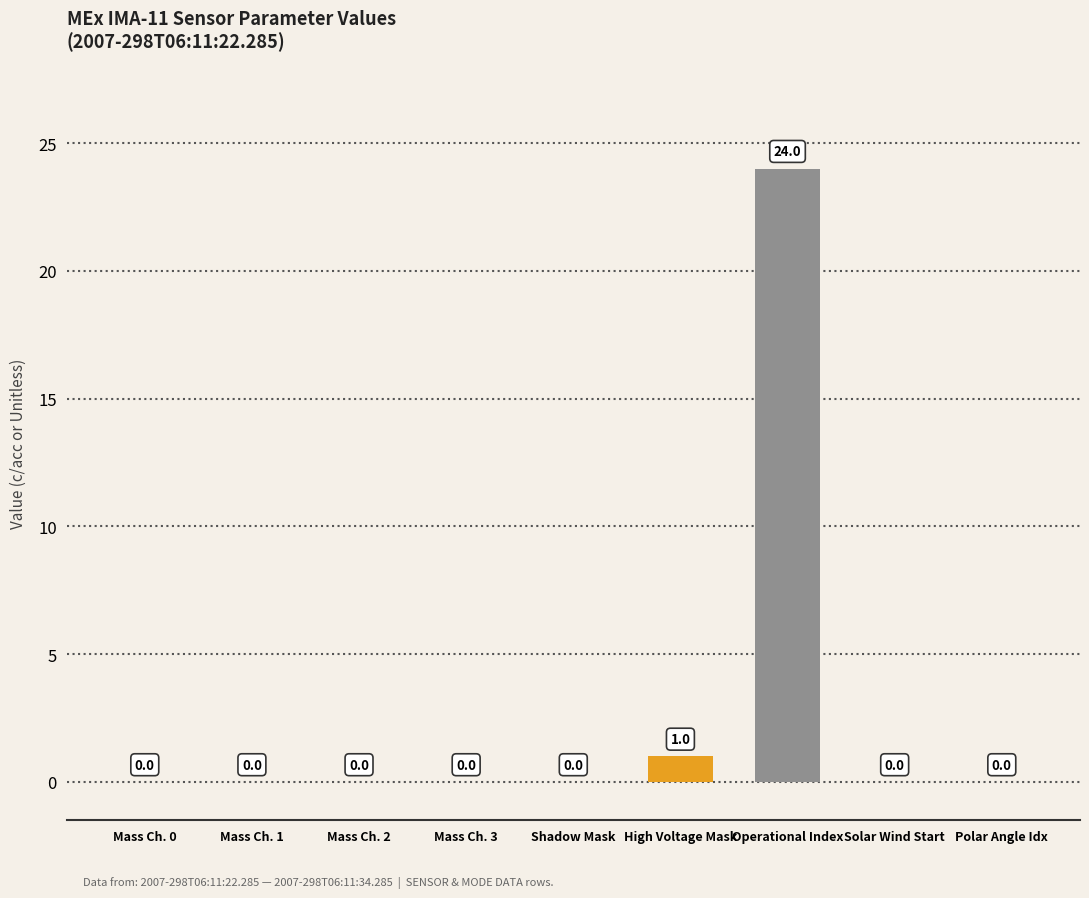

Where is the data nearest to the value 12?

High Voltage Mask